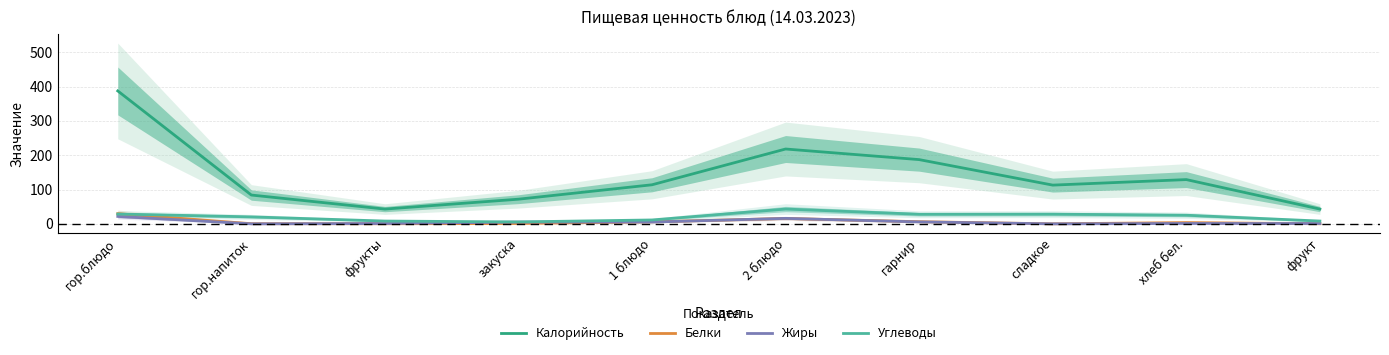

List the series in order of their peak value, highest first.

Калорийность, Углеводы, Белки, Жиры